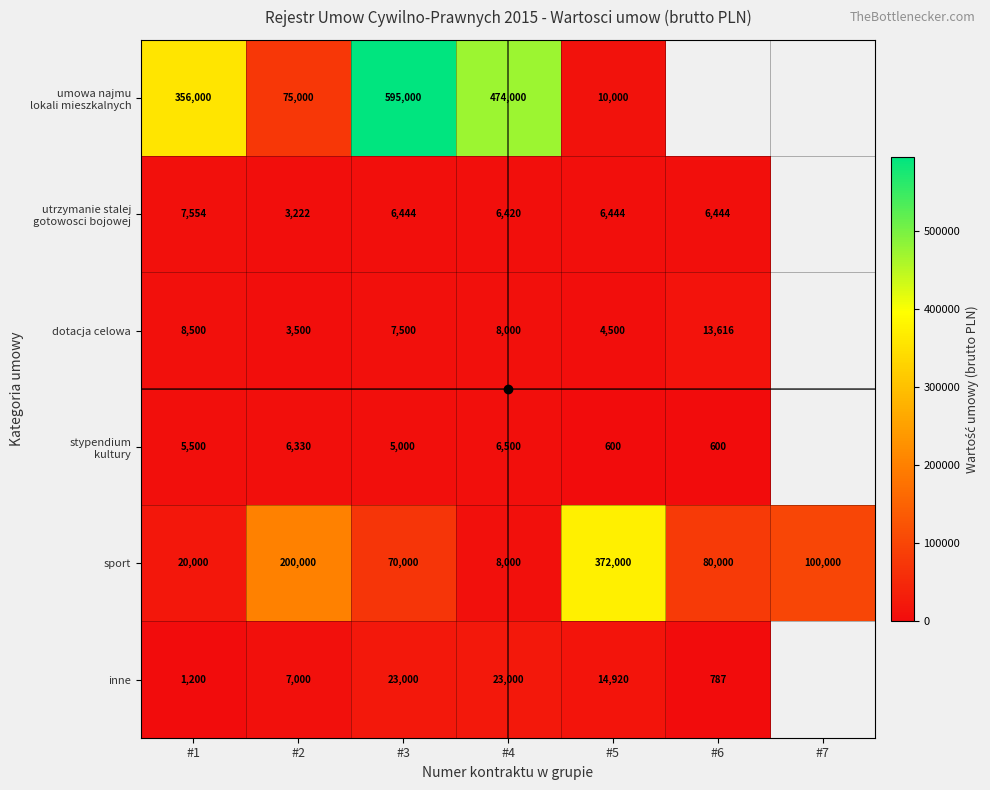

Rank the series by their maximum value, from lowest to highest.

stypendium kultury, utrzymanie stalej gotowosci bojowej, dotacja celowa, inne, sport, umowa najmu lokali mieszkalnych